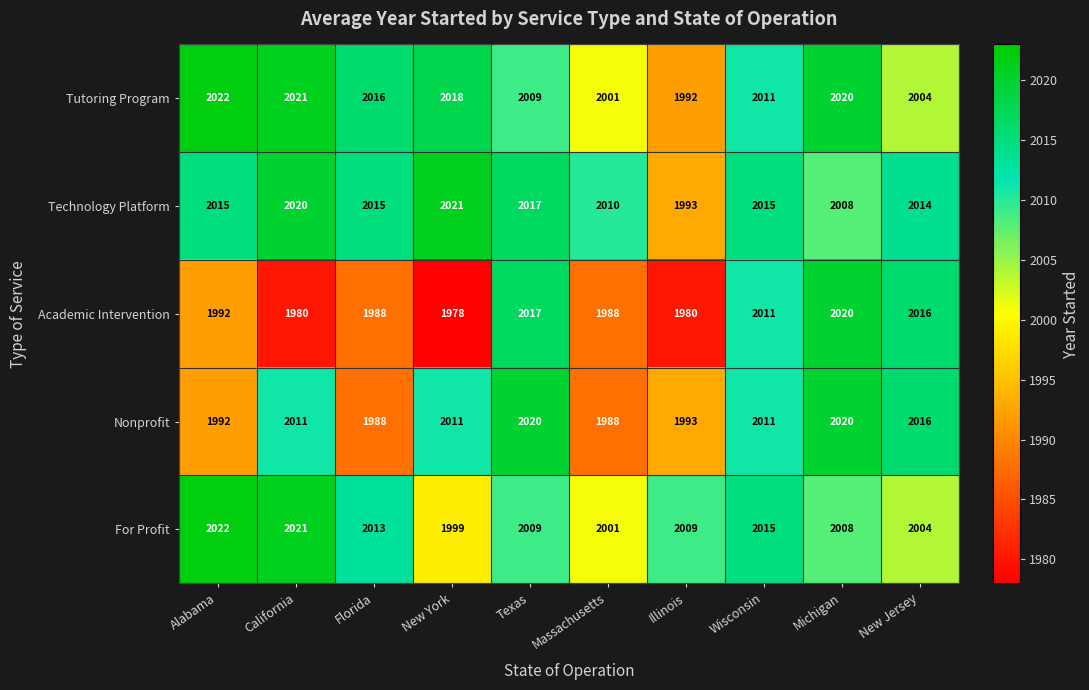

Which series has the largest range (max minus min)?

Academic Intervention